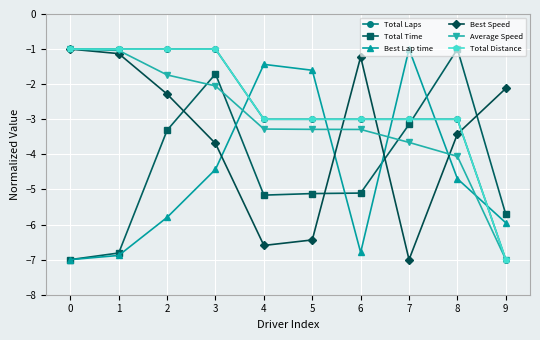

What is the smallest value displayed?

-7.0